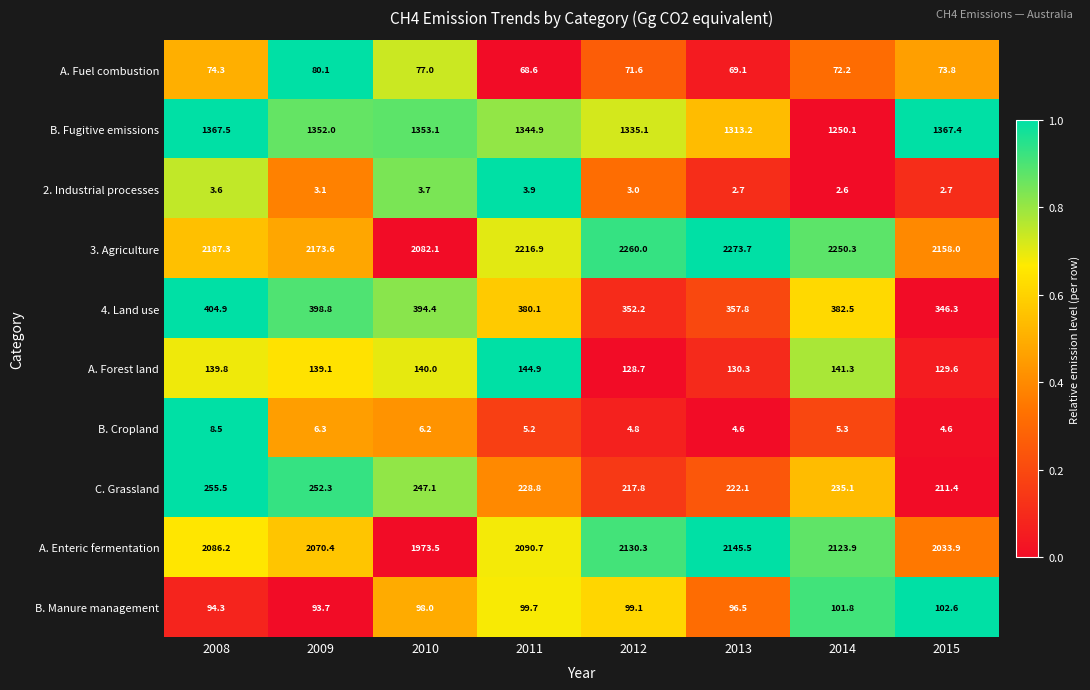

What is the difference between the maximum and minimum values in the 3. Agriculture series?

191.6